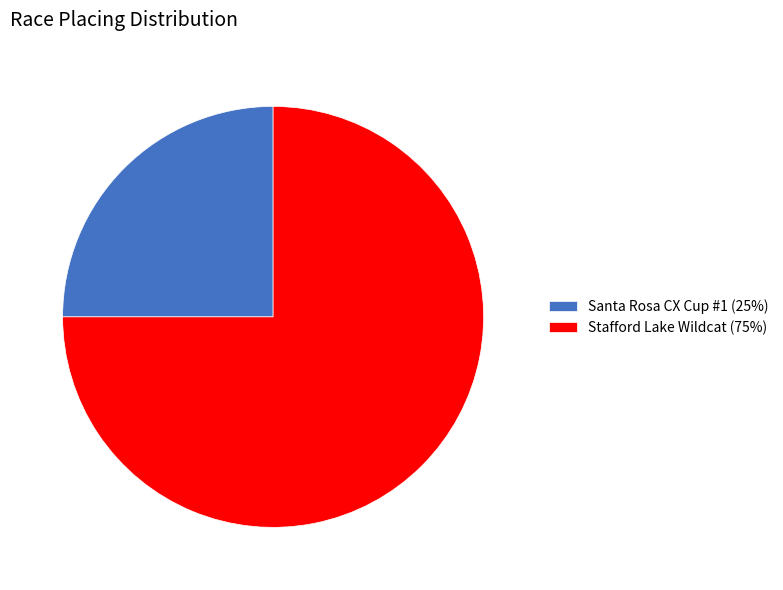

Do Stafford Lake Wildcat (75%) and Santa Rosa CX Cup #1 (25%) together represent more than half of the pie?

Yes